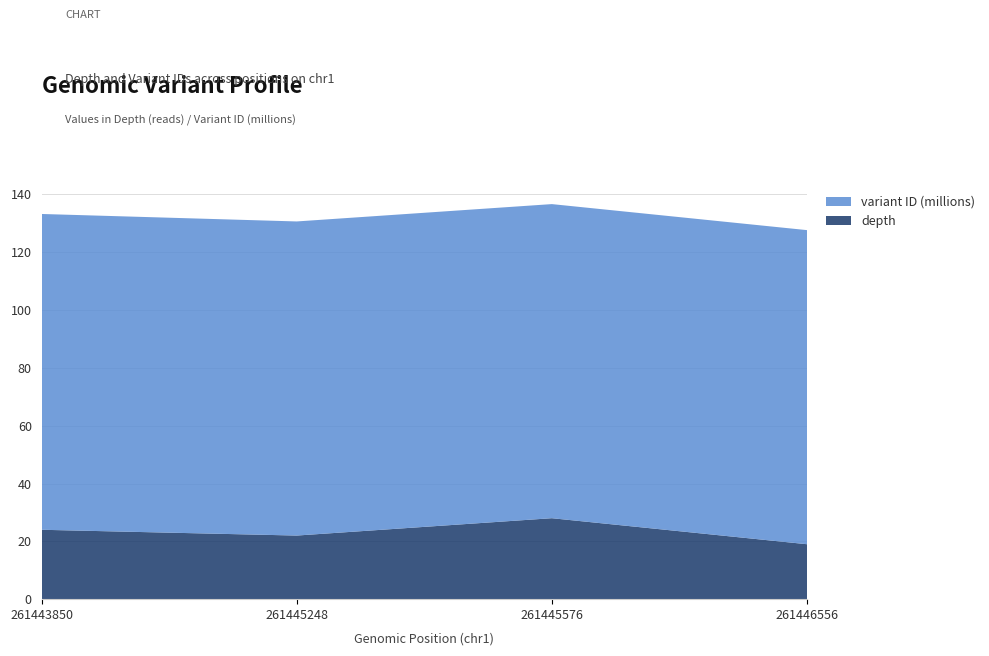

Reading left to right, what are all the values shown in this chart?

depth: 24	22	28	19
variant ID (scaled): 109215985	108629577	108629578	108629579